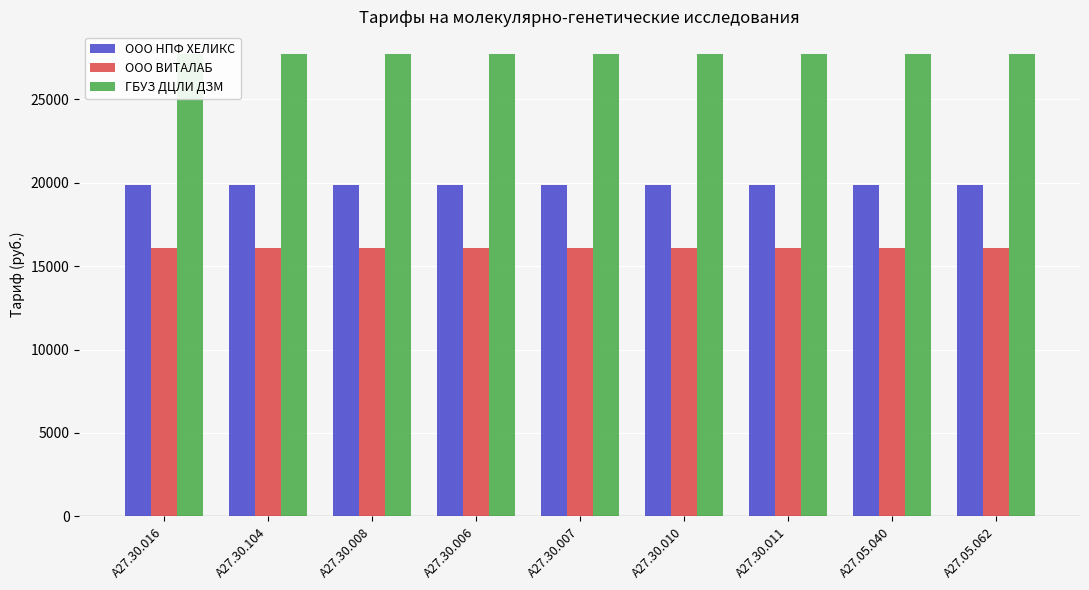

Rank the series by their average value, from highest to lowest.

ГБУЗ ДЦЛИ ДЗМ, ООО НПФ ХЕЛИКС, ООО ВИТАЛАБ